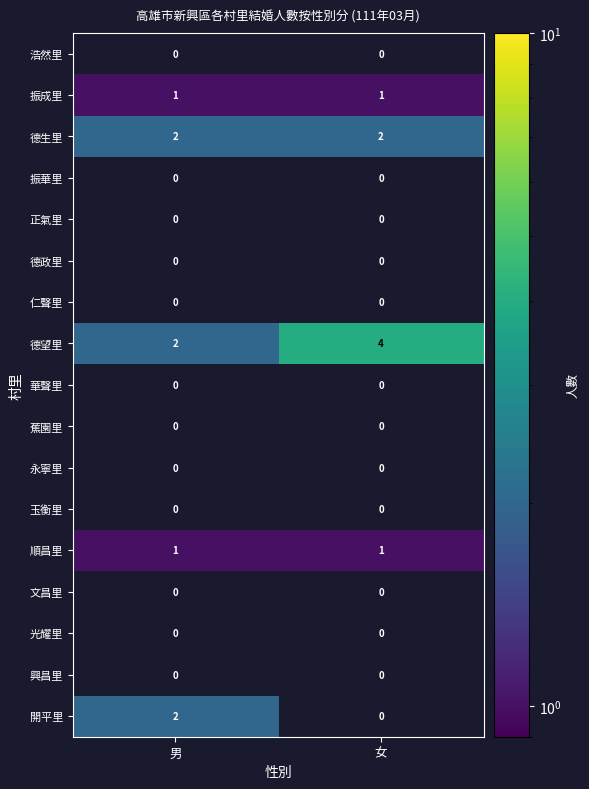

The 開平里 series shows 2 at 男. True or false?

True